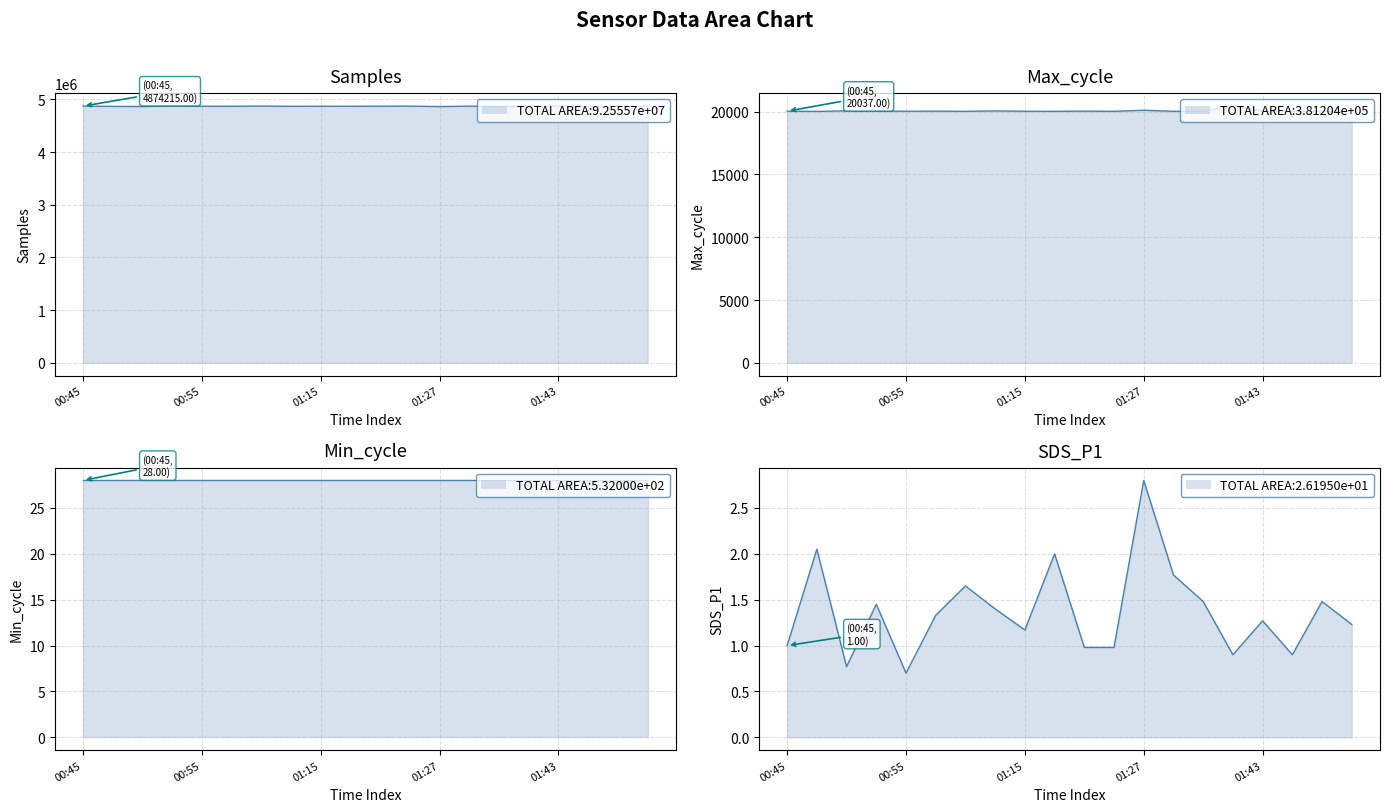

What is the maximum value for Samples?

4876965.0